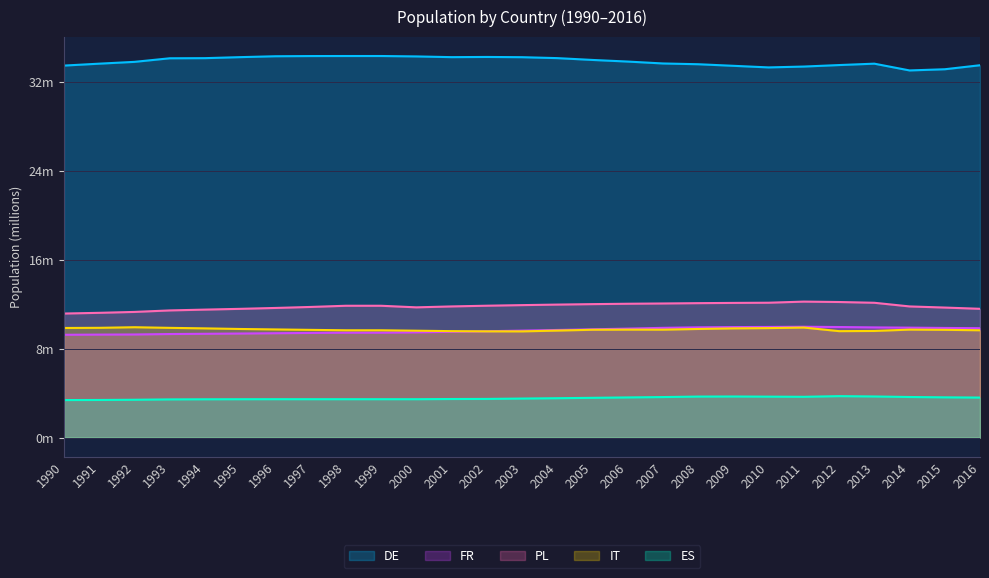

List the series in order of their peak value, highest first.

DE, PL, FR, IT, ES